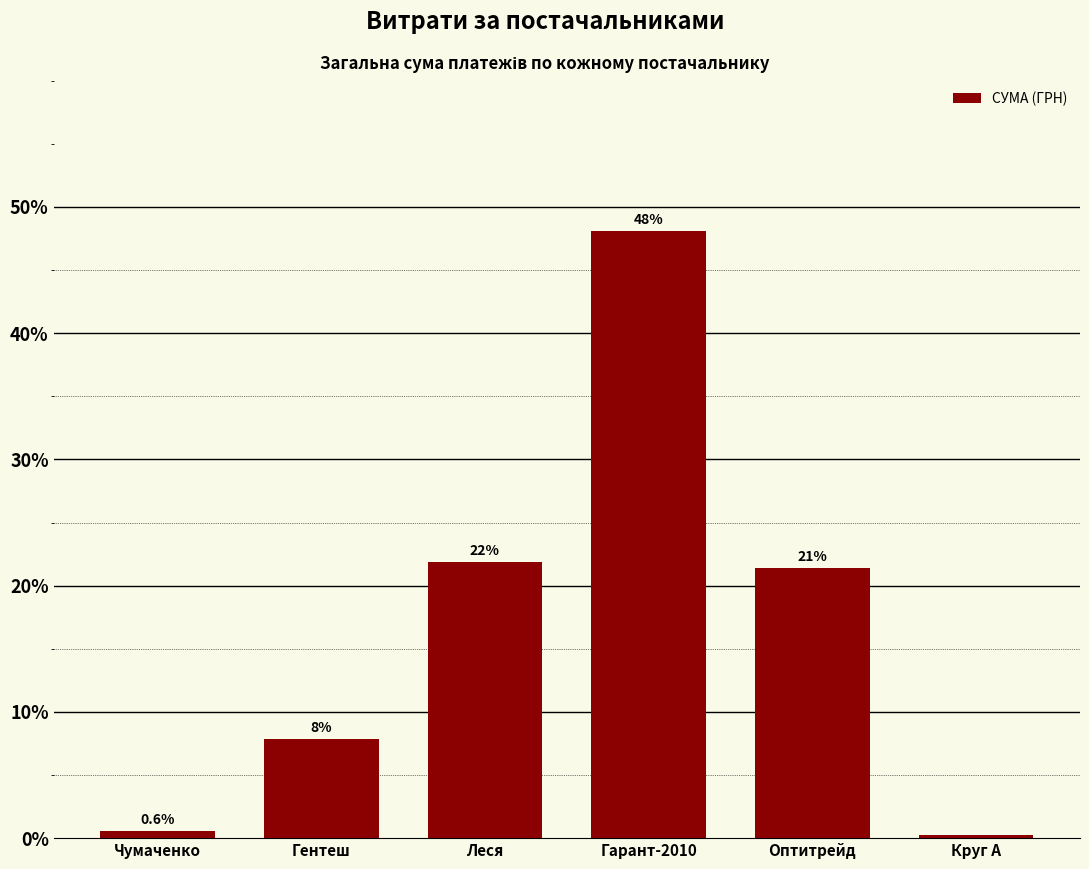

What is the sum of all values?

100.0